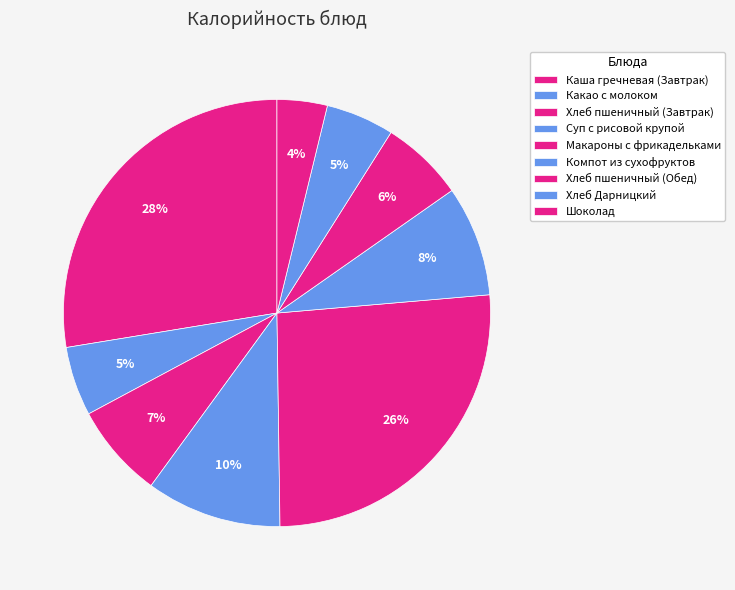

What percentage do Хлеб пшеничный (Завтрак) and Какао с молоком together represent?

12.4%